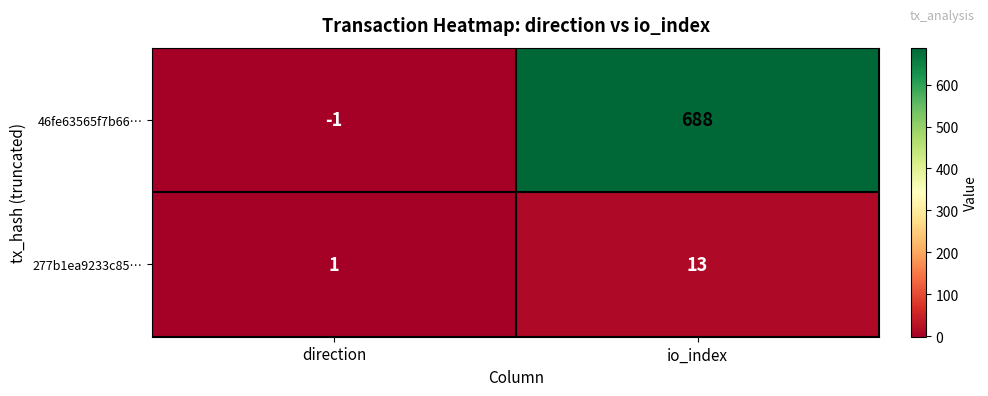

Is it true that 46fe63565f7b66… equals -1 at direction?

True